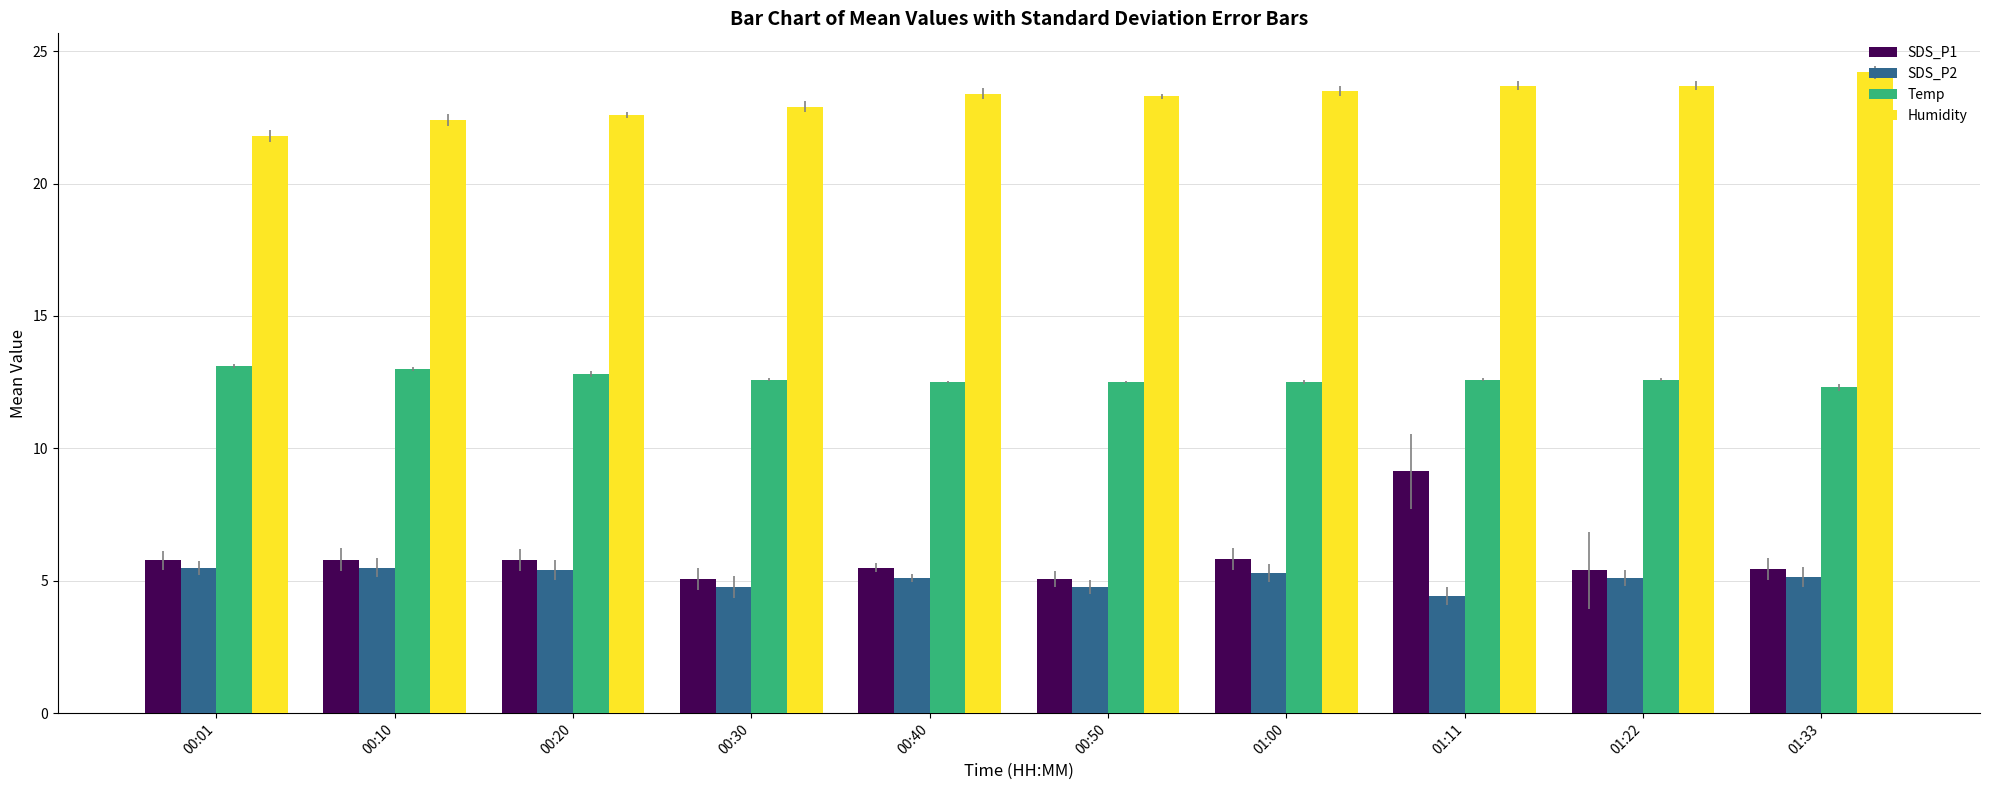

At how many categories does at least one series exceed 6?

10